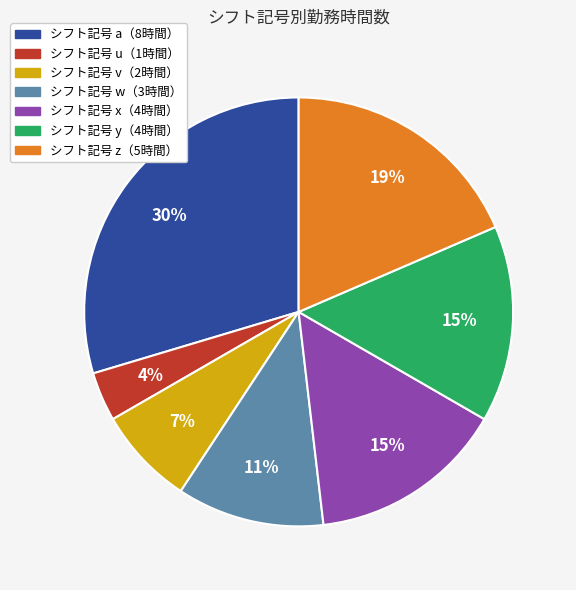

To the nearest percent, what is the difference between the largest and smallest slice percentages?

26%